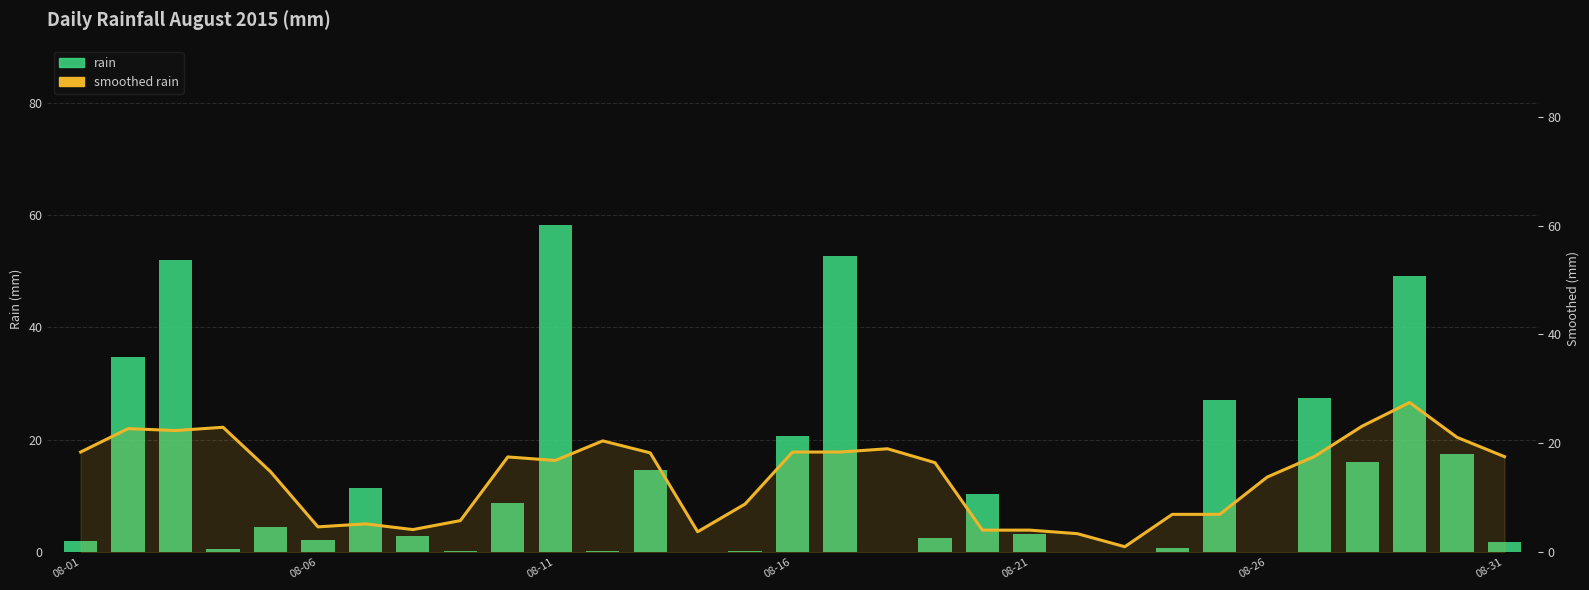

Does the chart contain any negative values?

No